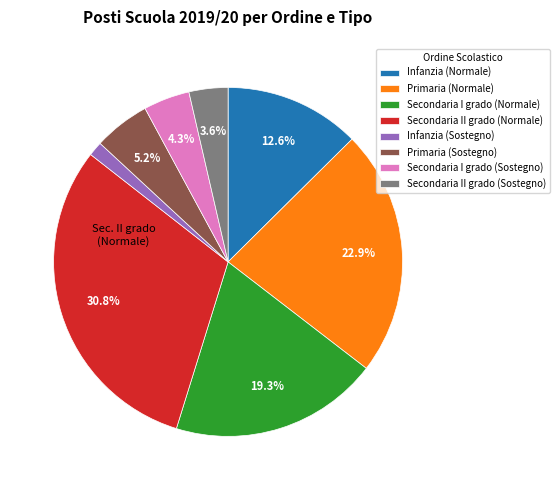

What percentage is the Infanzia (Normale) slice, to the nearest percent?

13%